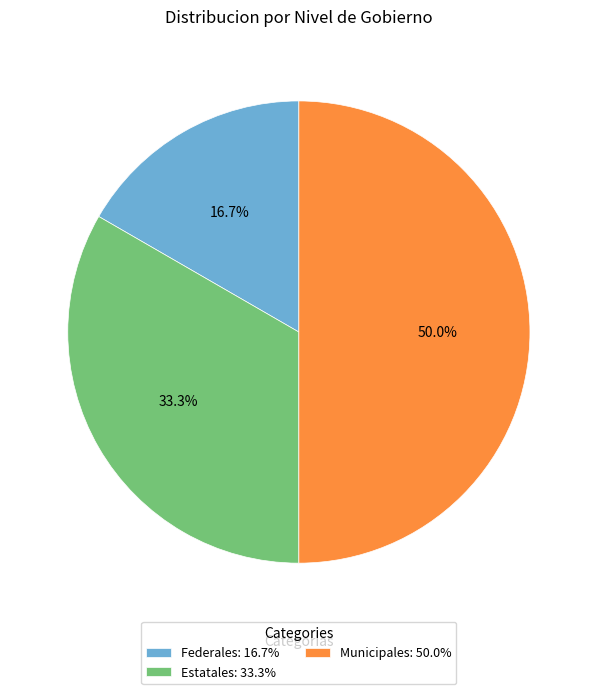

Combined, what portion of the pie is Estatales and Municipales?

83.3%